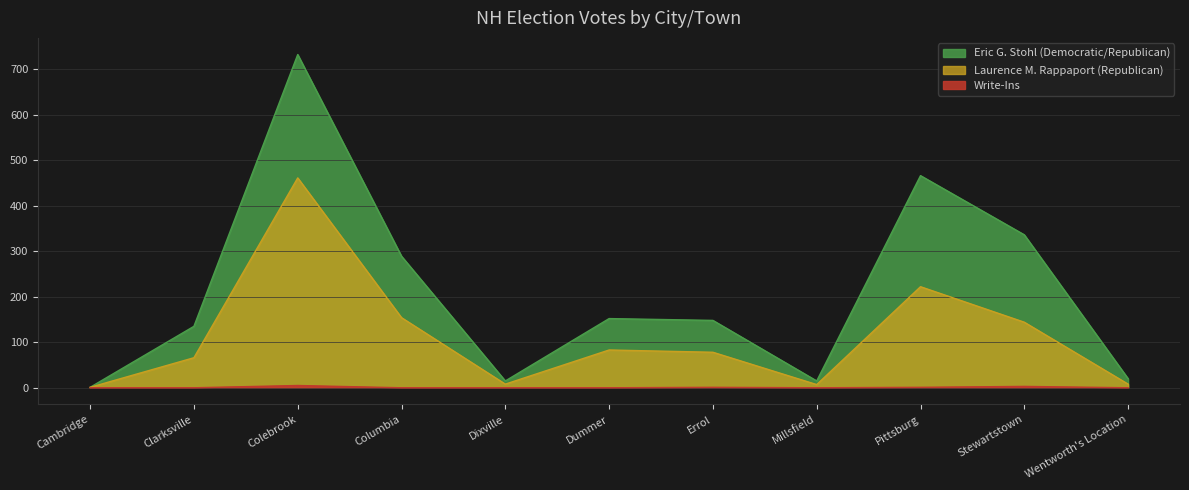

Which series has the widest spread of values?

Eric G. Stohl (Democratic/Republican)